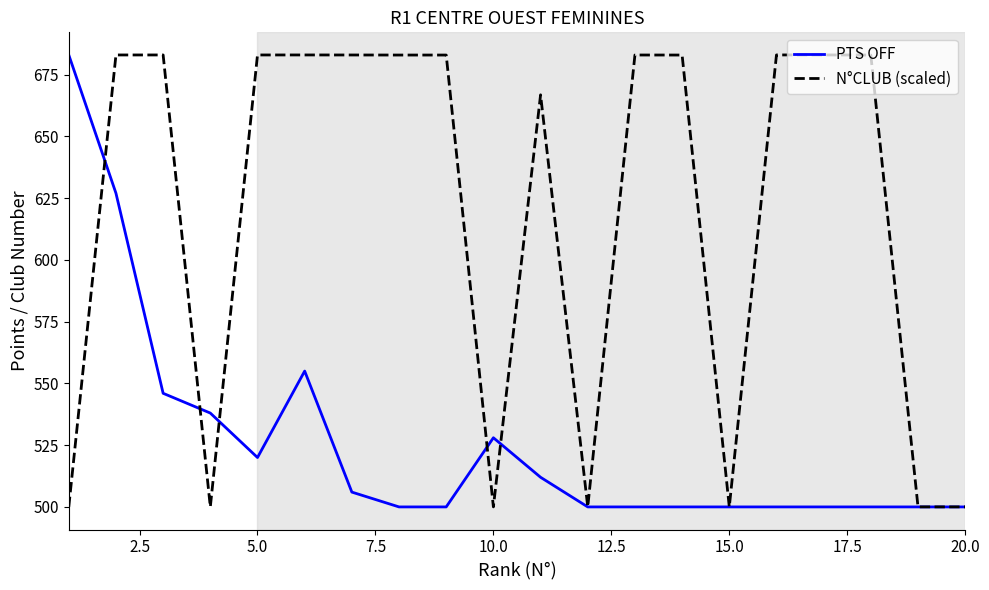

Reading right to left, list all the values displayed in this chart.

PTS OFF: 500.0	500.0	500.0	500.0	500.0	500.0	500.0	500.0	500.0	512.0	528.0	500.0	500.0	506.0	555.0	520.0	538.0	546.0	627.0	683.0
N°CLUB (scaled): 500.0	500.0	683.0	683.0	683.0	500.0	683.0	683.0	500.0	666.8	500.0	683.0	683.0	683.0	683.0	683.0	500.0	683.0	683.0	500.0